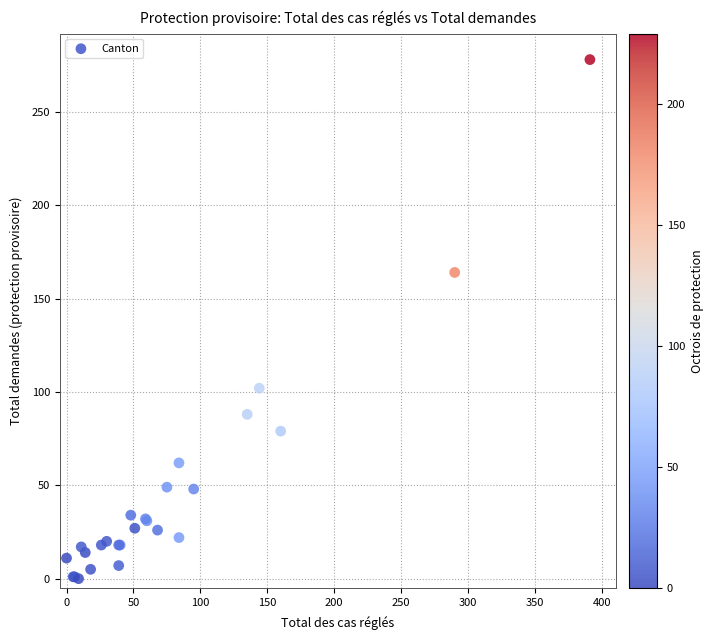

What Y value in the scatter plot is closest to 139?

164